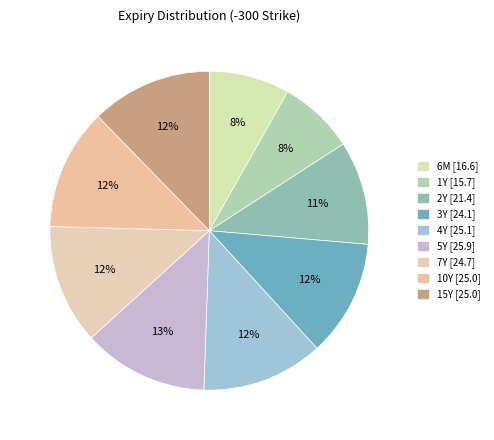

To the nearest percent, what portion does 10Y represent?

12%